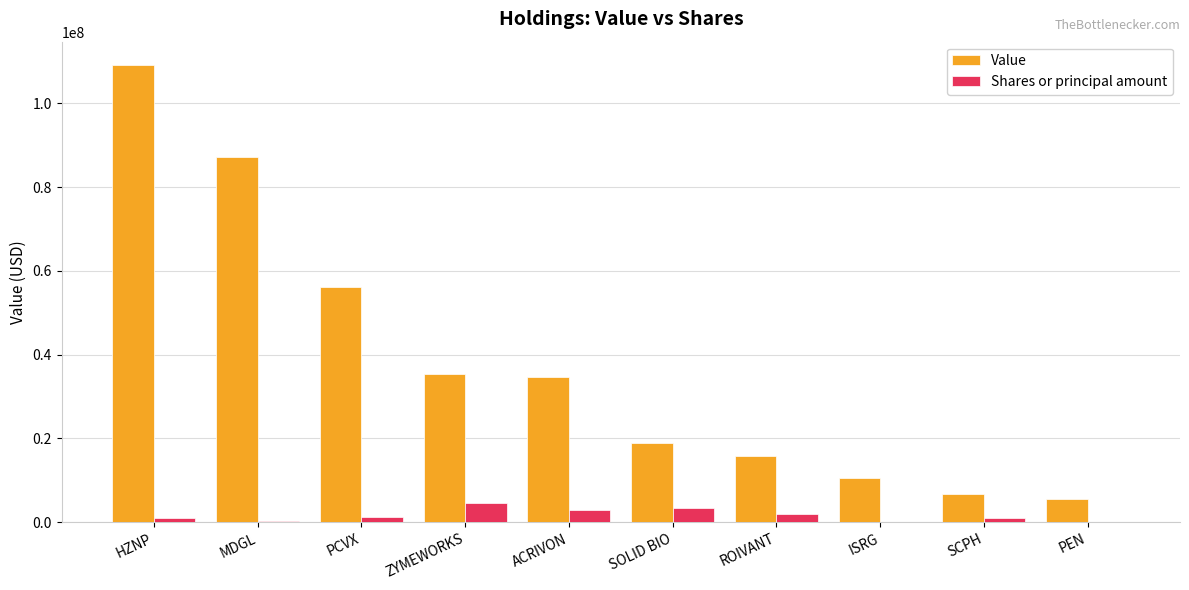

Between HZNP and SCPH, which series saw the biggest shift?

Value